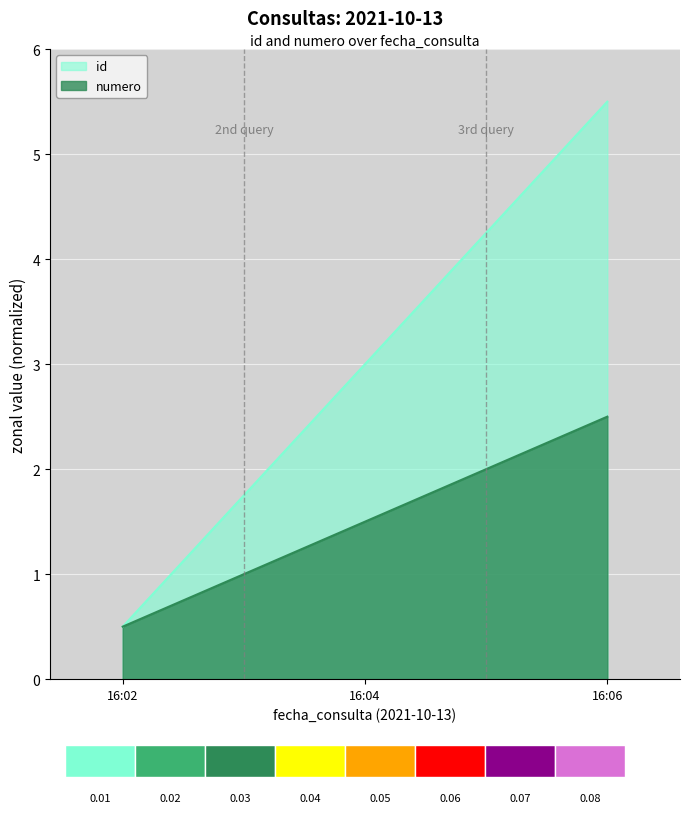

Reading right to left, what are all the values shown in this chart?

id: 5.5	3.0	0.5
numero: 2.5	1.5	0.5